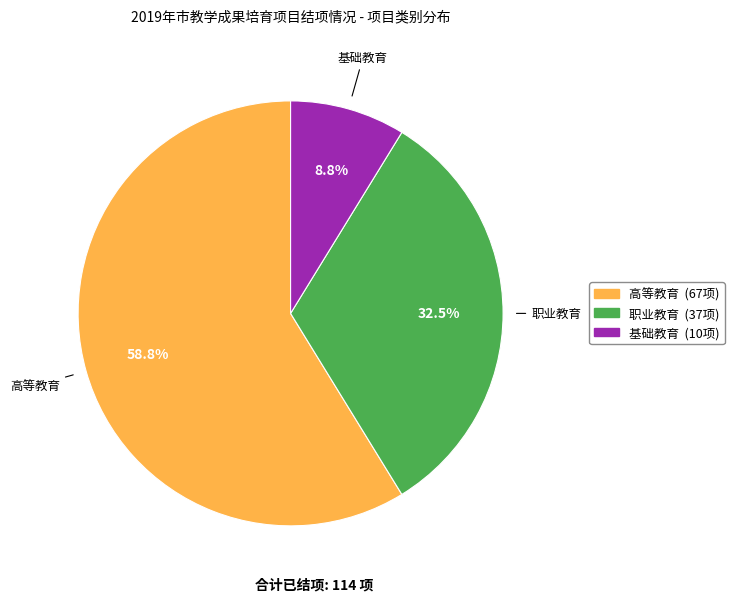

Which category has the biggest portion of the pie?

高等教育